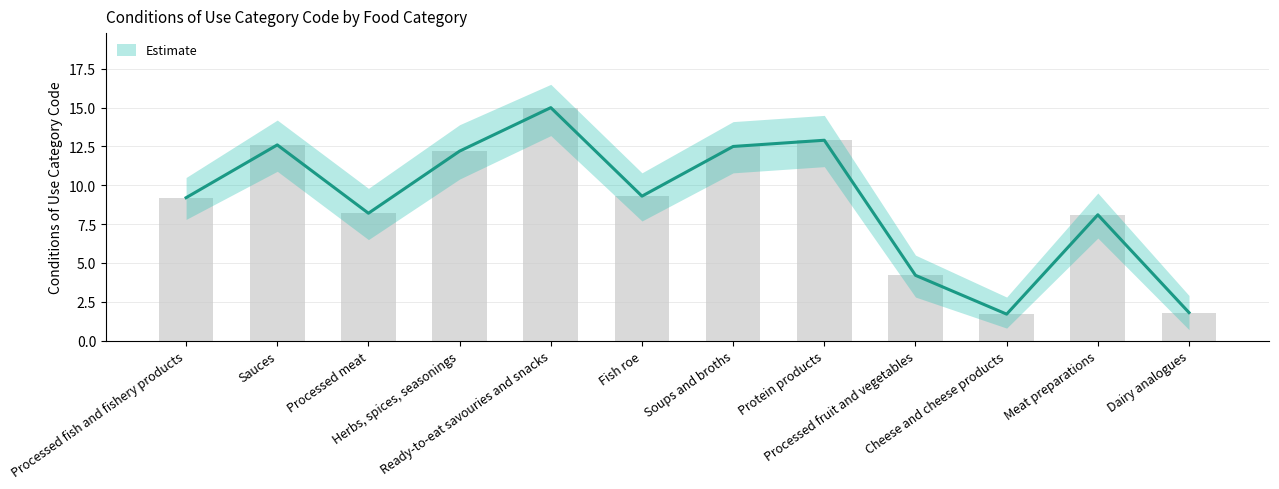

The chart shows a value of 5.0 at Processed meat. True or false?

False